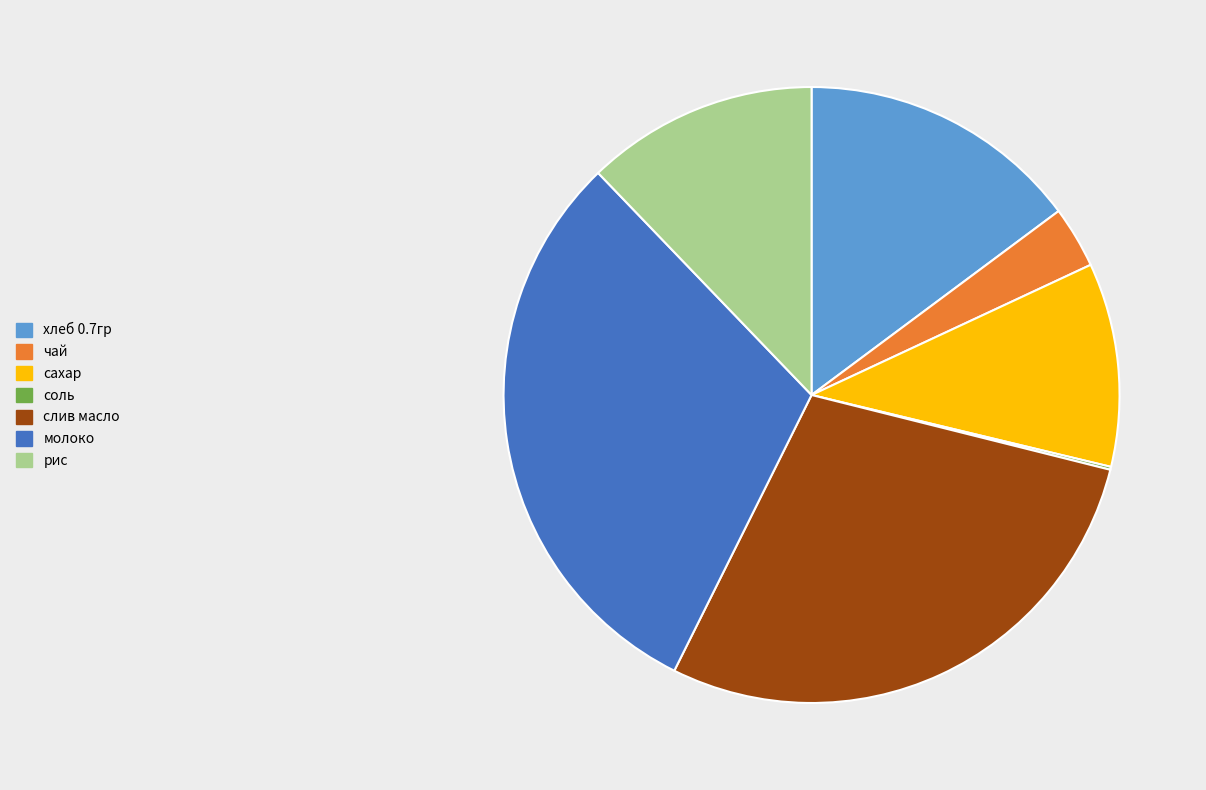

True or false: сахар accounts for 11% of the total.

True